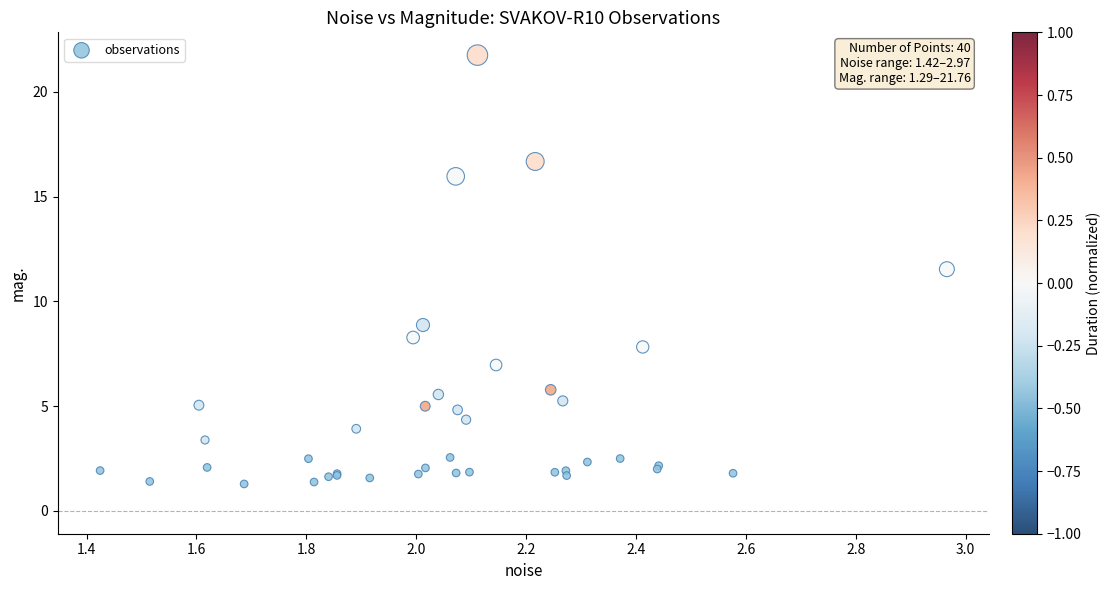

What Y value in the scatter plot is closest to 11?

11.5